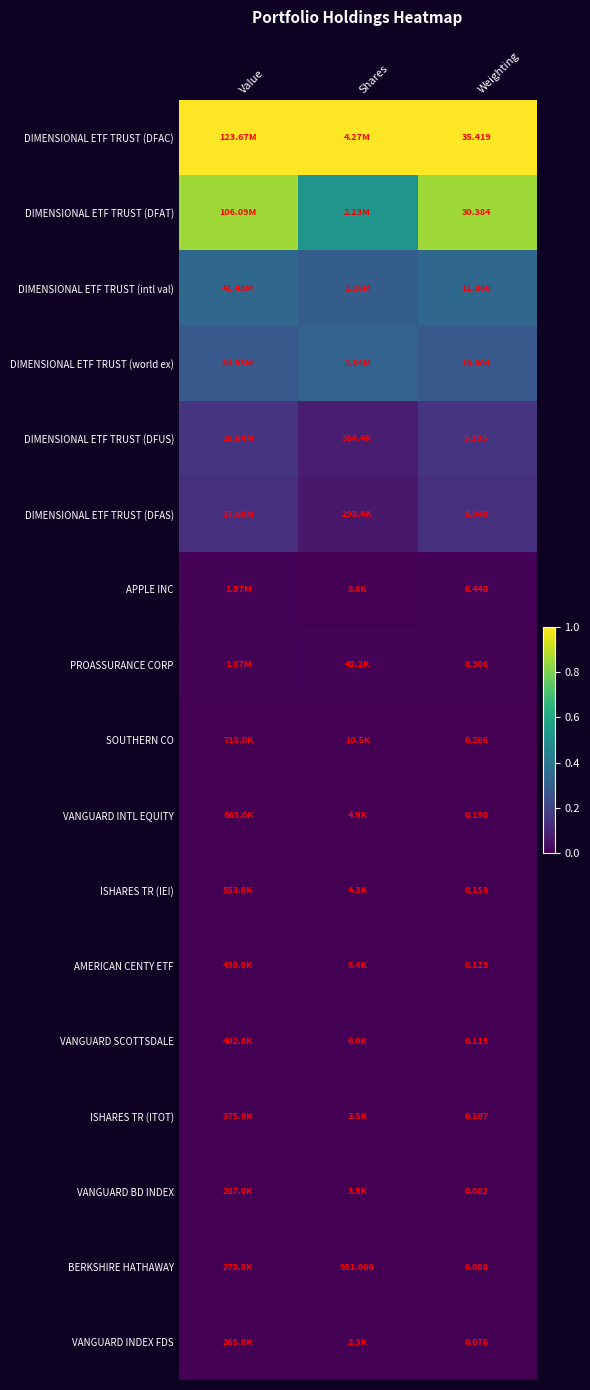

What is the greatest value displayed?

1.0